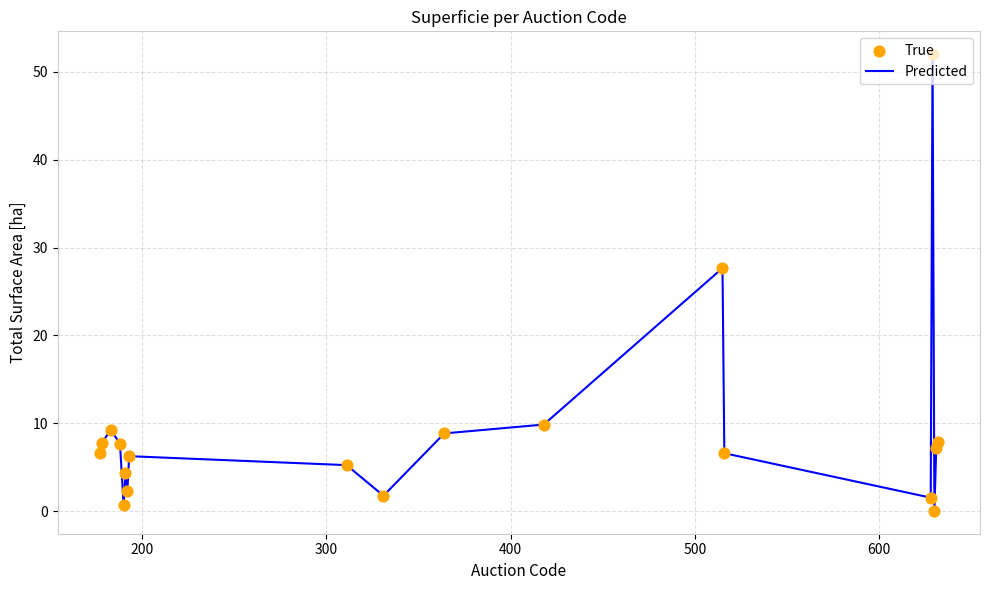

What is the maximum value shown in the chart?

52.0